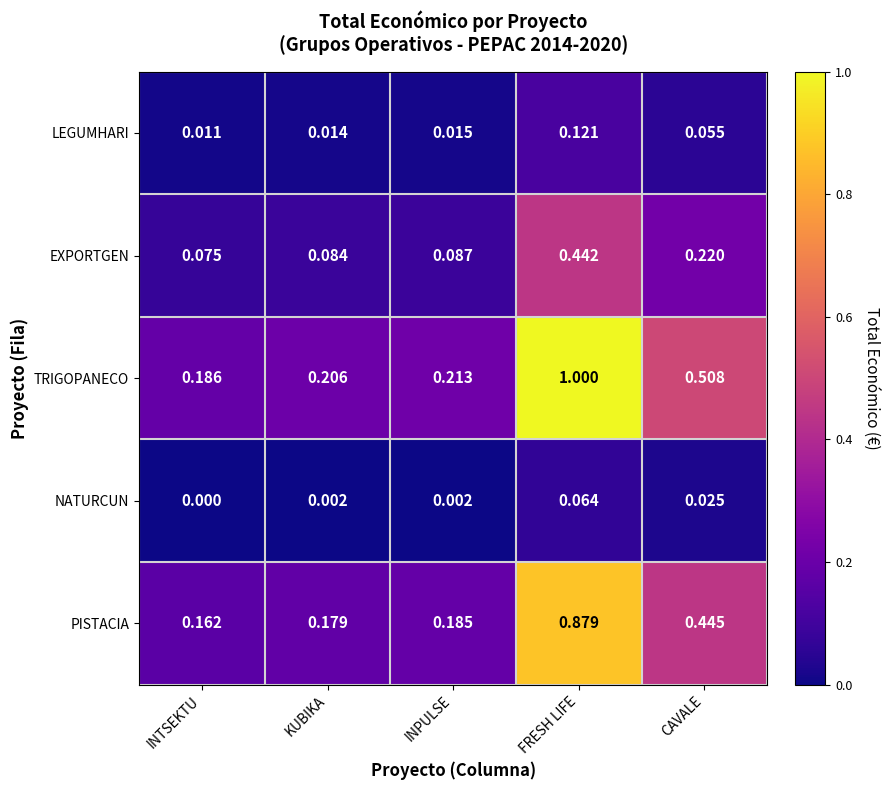

What is the greatest value displayed?

1.0